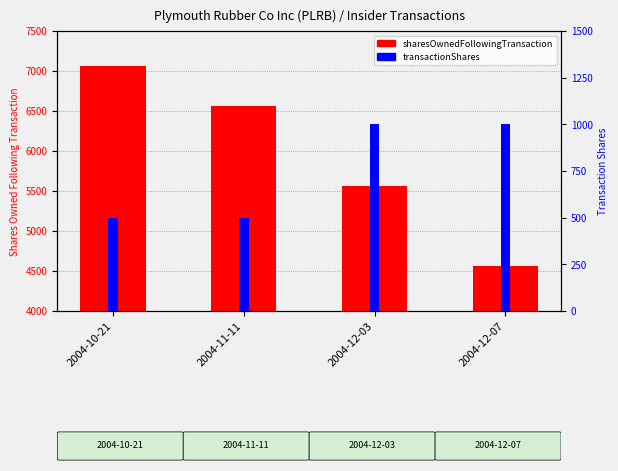

What is the minimum value for transactionShares?

500